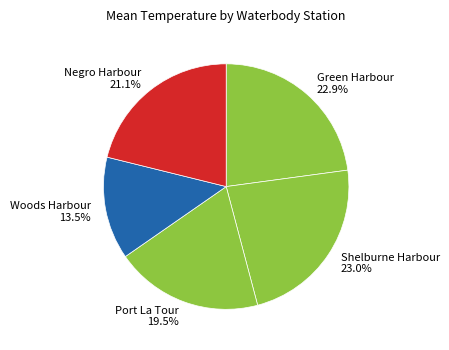

How many segments does this pie chart have?

5